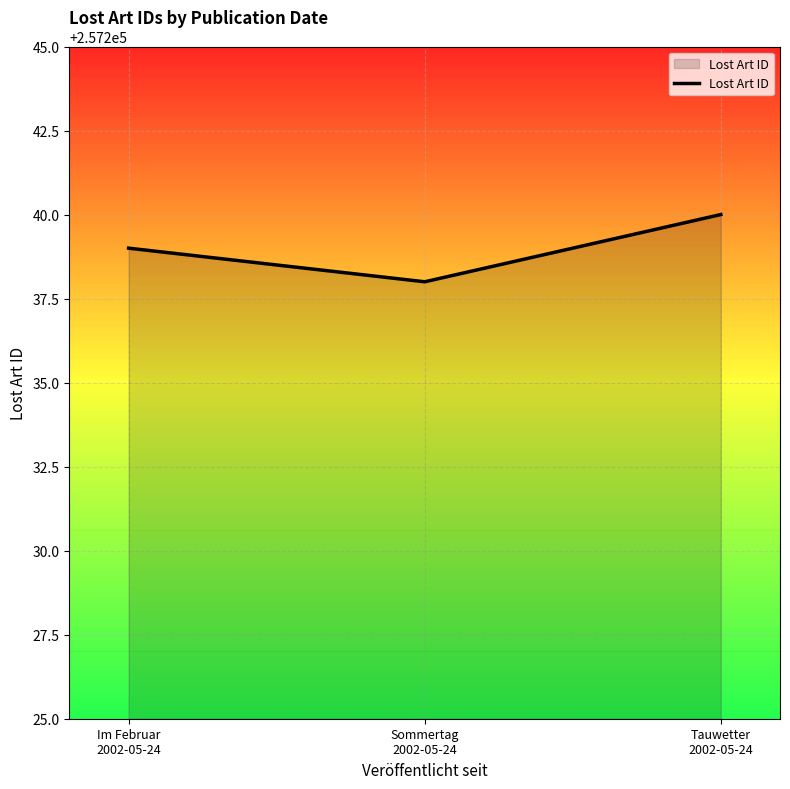

What is the smallest value displayed?

257238